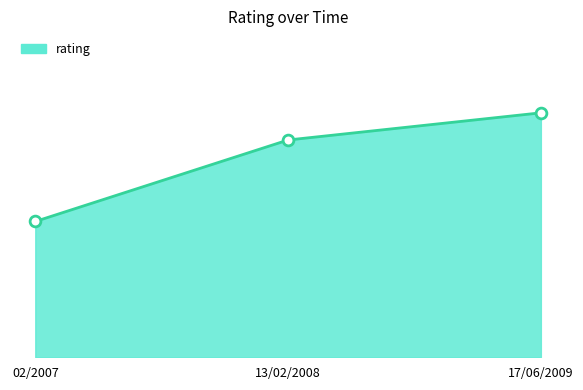

Which has a higher value, 17/06/2009 or 02/2007?

17/06/2009